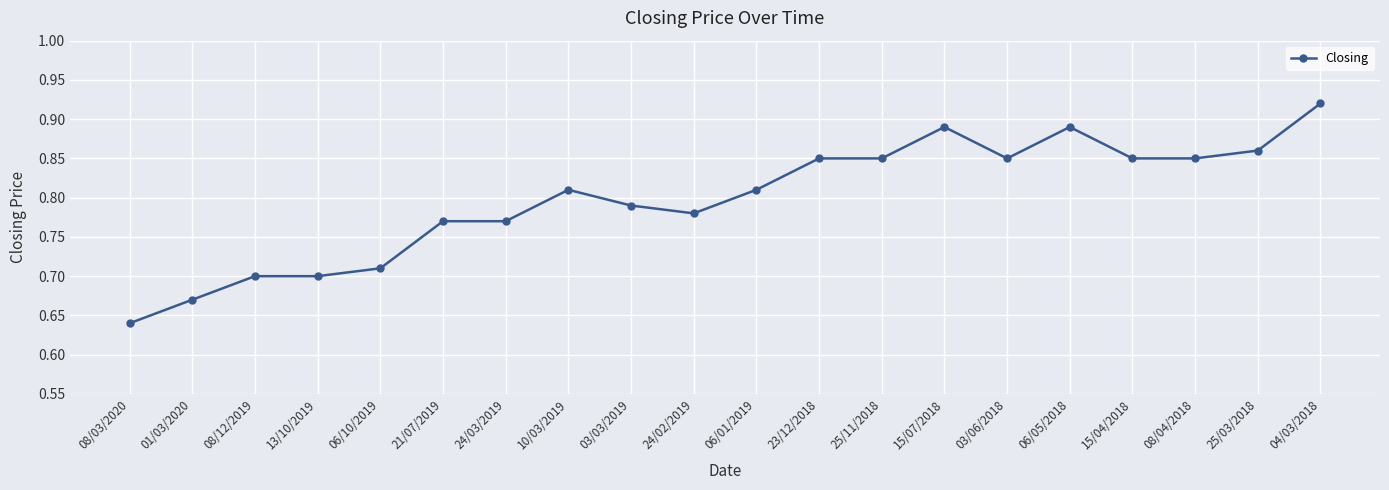

What is the label of the 19th point from the right?

01/03/2020